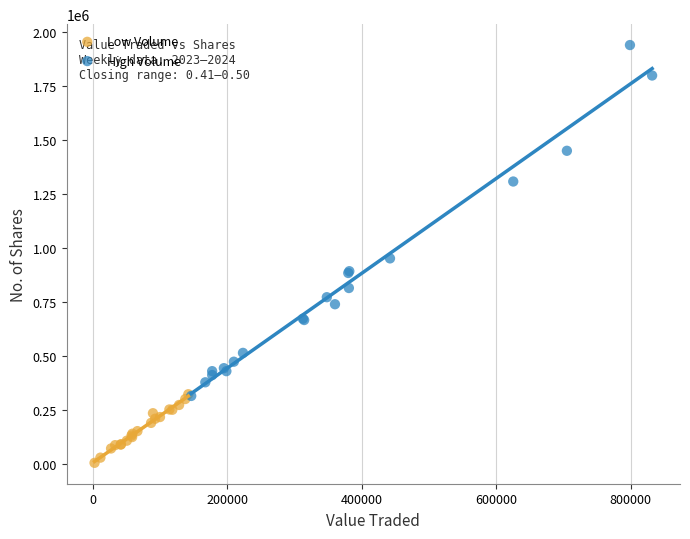

Which series has the widest spread of Y values?

High Volume